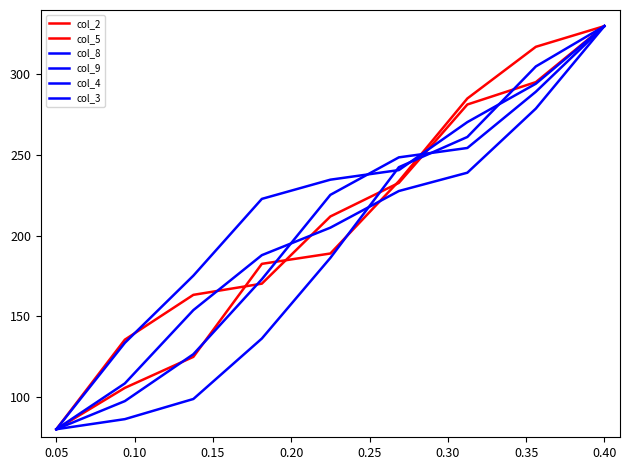

How many lines are shown in the chart?

6